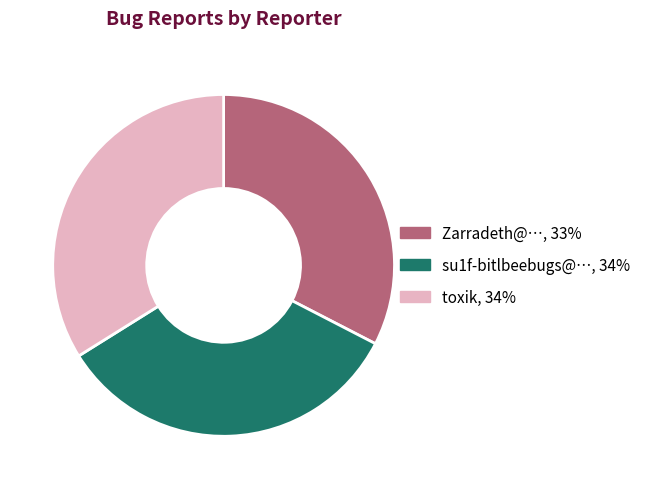

Is it true that toxik is 39% of the pie?

False